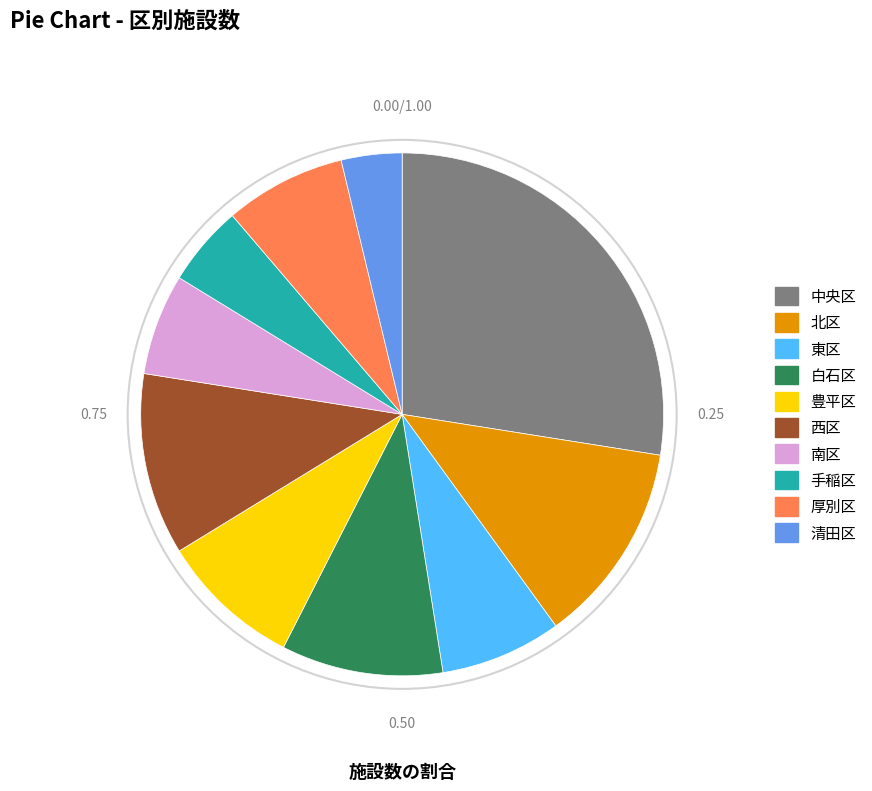

Which category has the biggest portion of the pie?

中央区